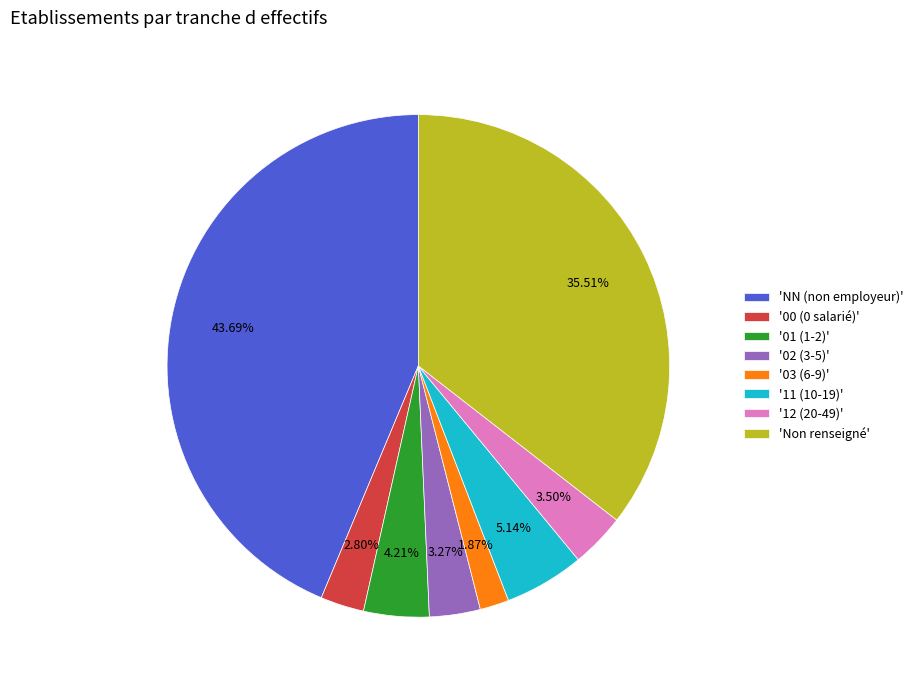

Is there a majority slice in this chart?

No